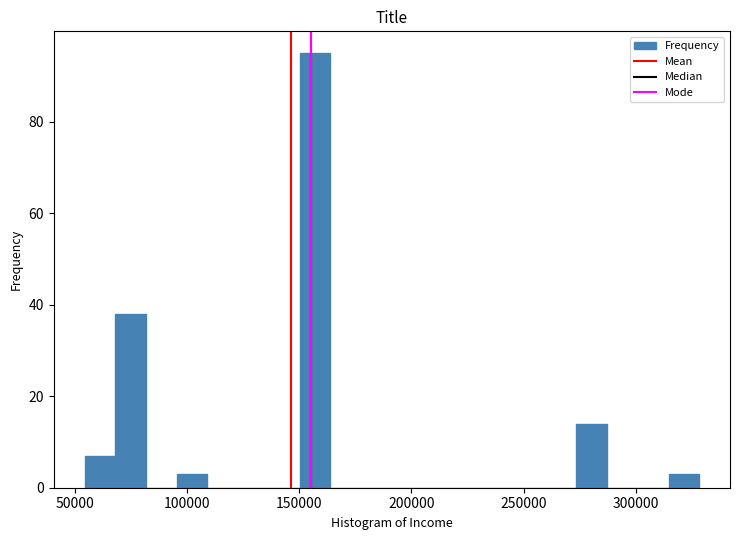

Read against the x-axis, roughly where is the centre of the tallest bar?

155000